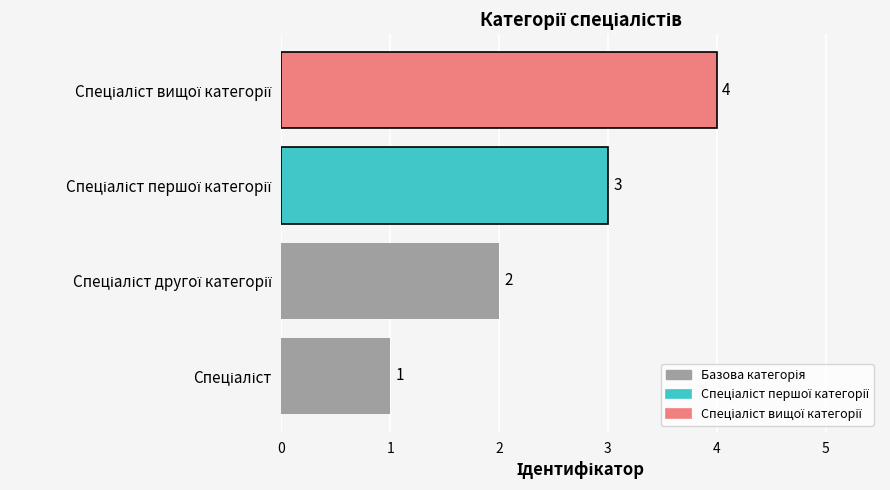

Count the values in the range 2 to 4.

3